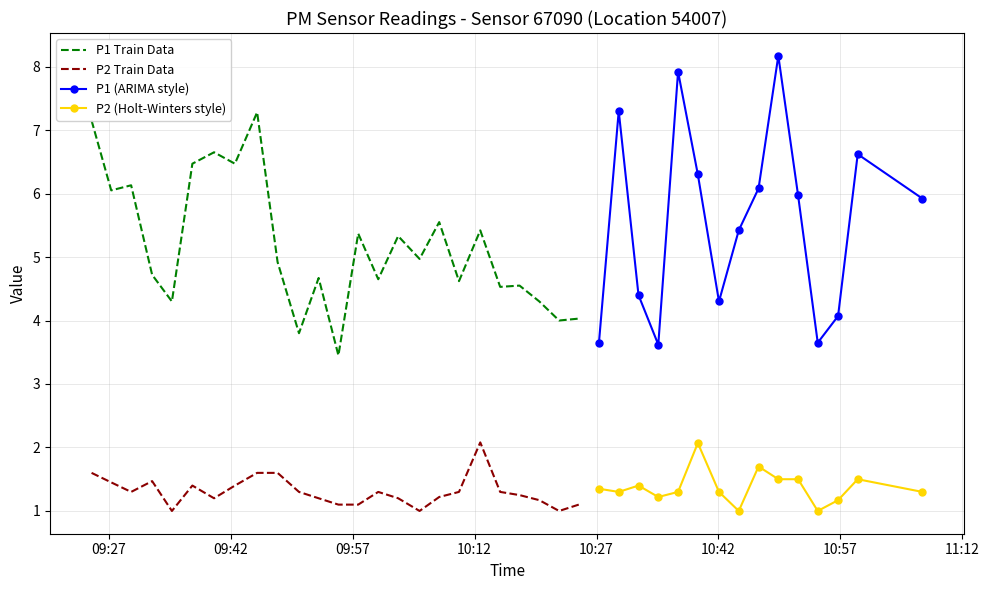

What is the approximate value of P1 at 22?

4.3